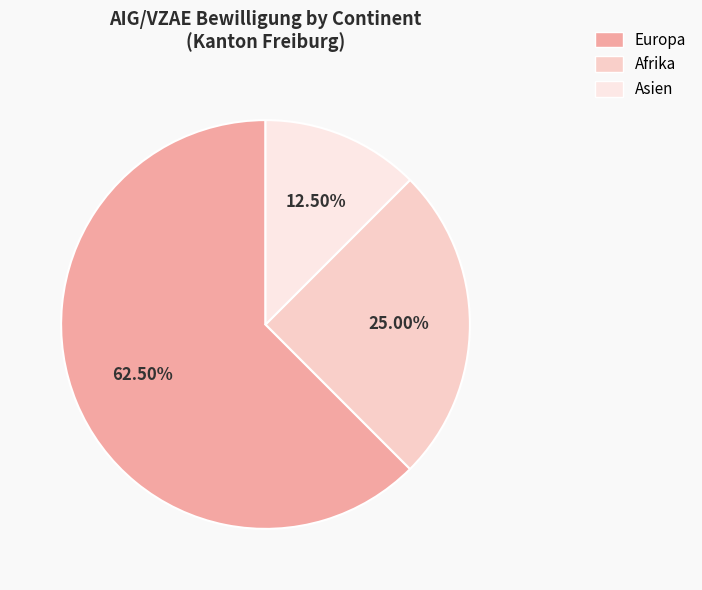

What is the smallest slice in the pie chart?

Asien